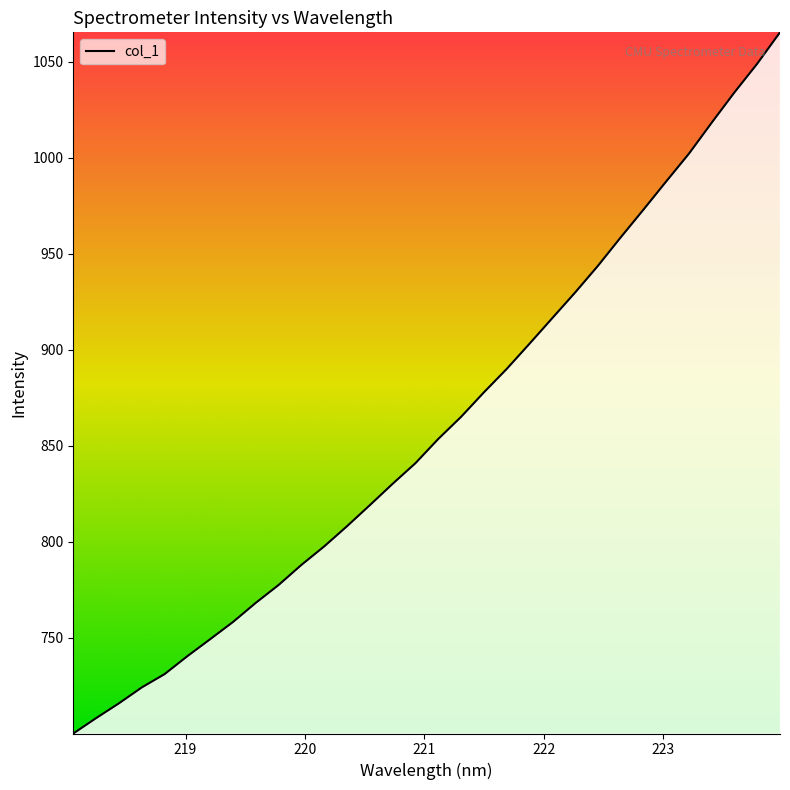

What is the difference between the maximum and minimum values?

365.4